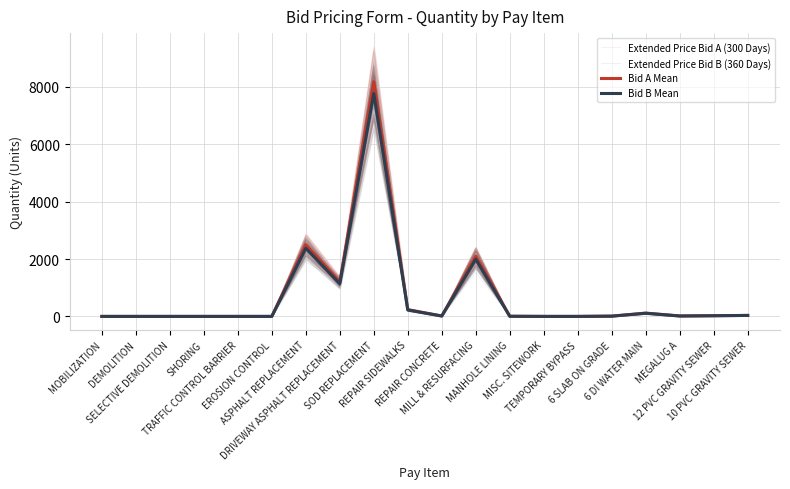

Does the chart display data point markers on the line(s)?

No